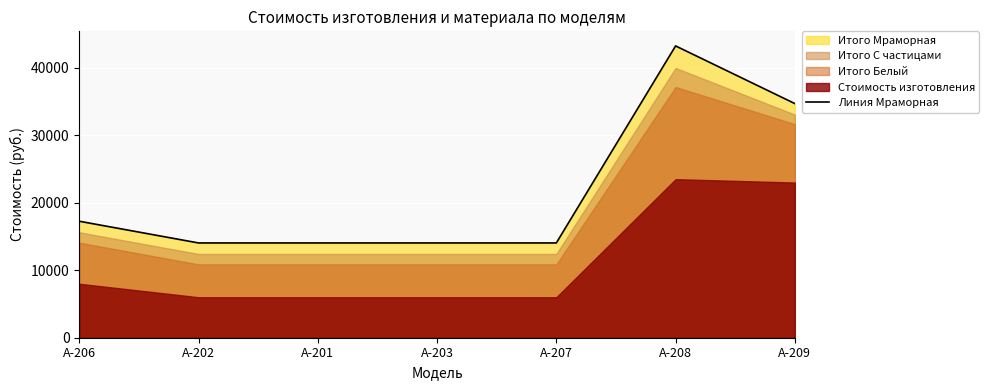

The value at A-208 is 29543.2. True or false?

False